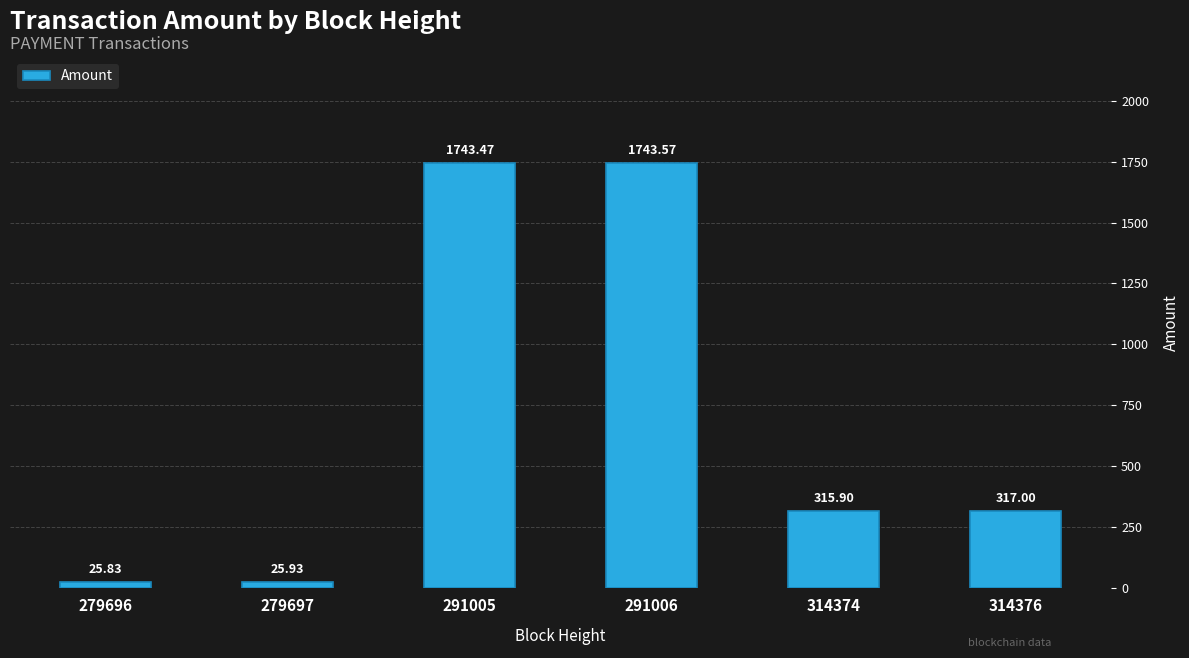

Does the chart contain any negative values?

No